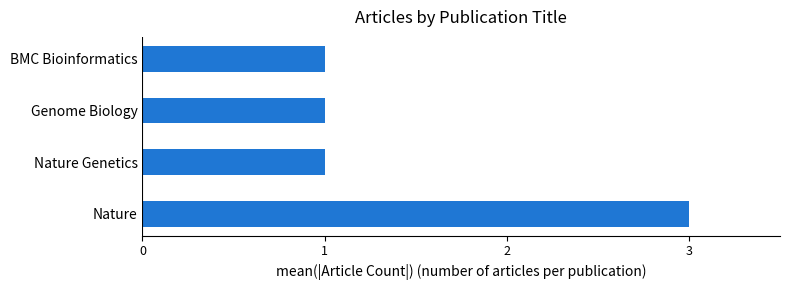

How many bars are there in total?

4